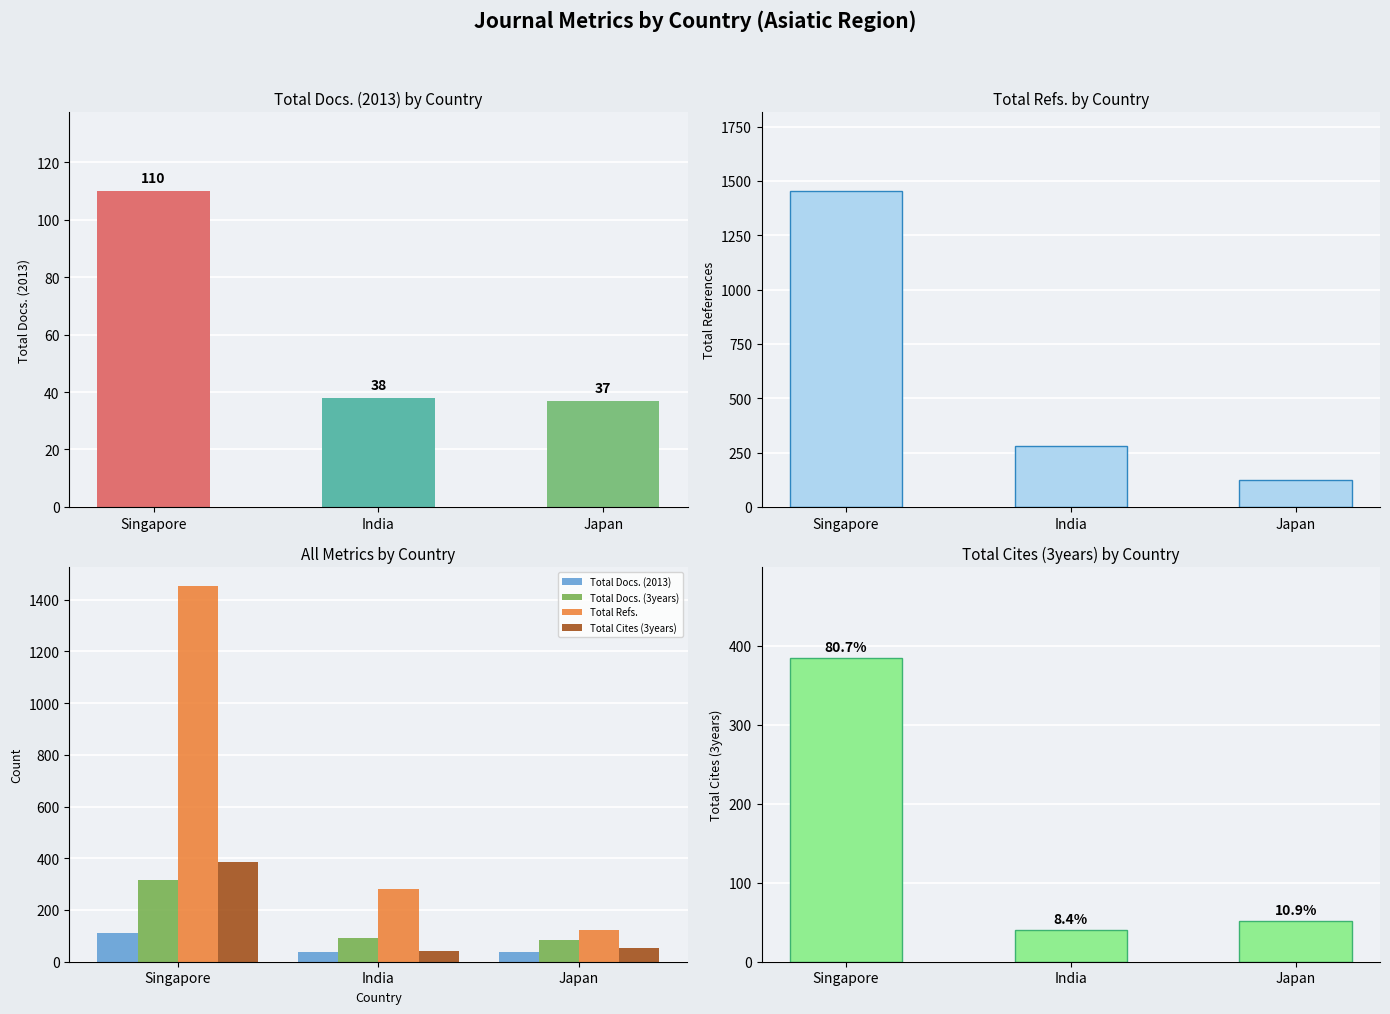

How many data points in Total Docs. (3years) are above 90?

1